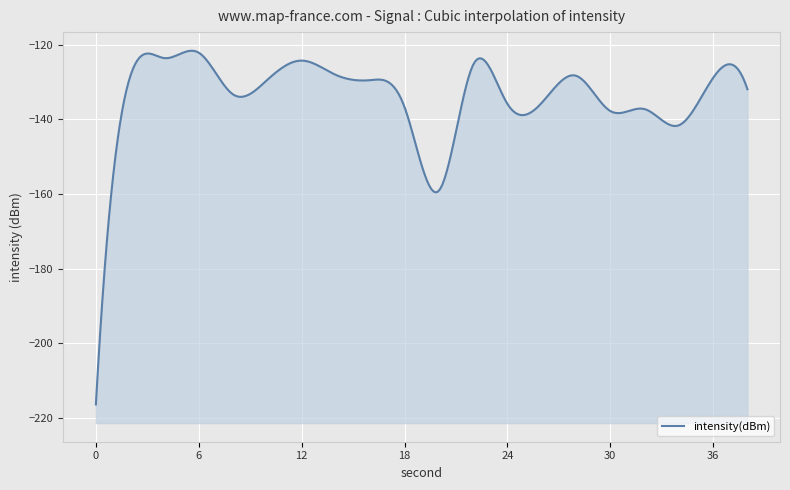

How many series are shown in this chart?

1